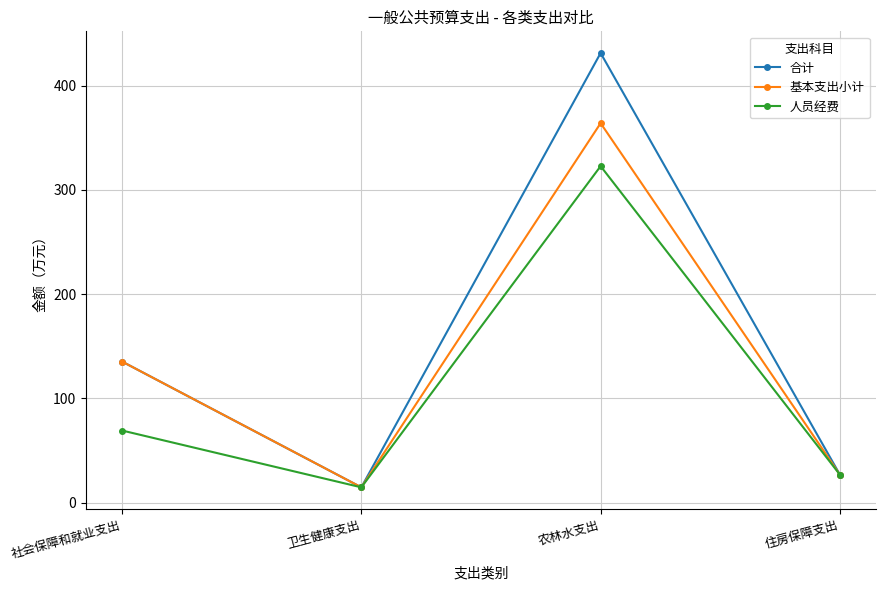

Reading left to right, transcribe all the data shown in this chart.

合计: 社会保障和就业支出=135.3	卫生健康支出=14.6	农林水支出=431.3	住房保障支出=26.7
基本支出小计: 社会保障和就业支出=135.3	卫生健康支出=14.6	农林水支出=364.0	住房保障支出=26.7
人员经费: 社会保障和就业支出=69.1	卫生健康支出=14.6	农林水支出=322.8	住房保障支出=26.7